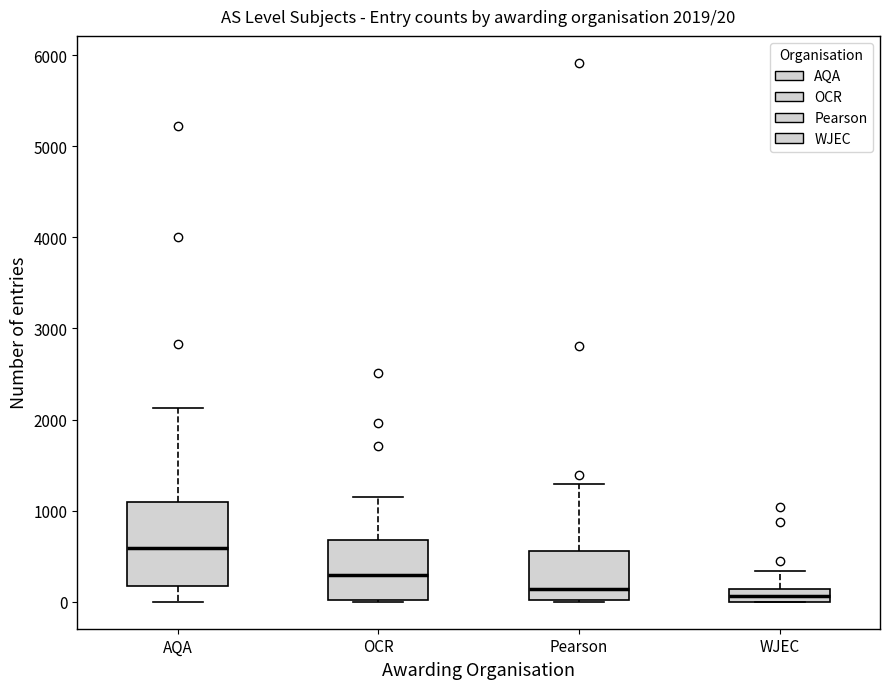

Comparing the boxes themselves (not the whiskers), which one is the tallest?

AQA